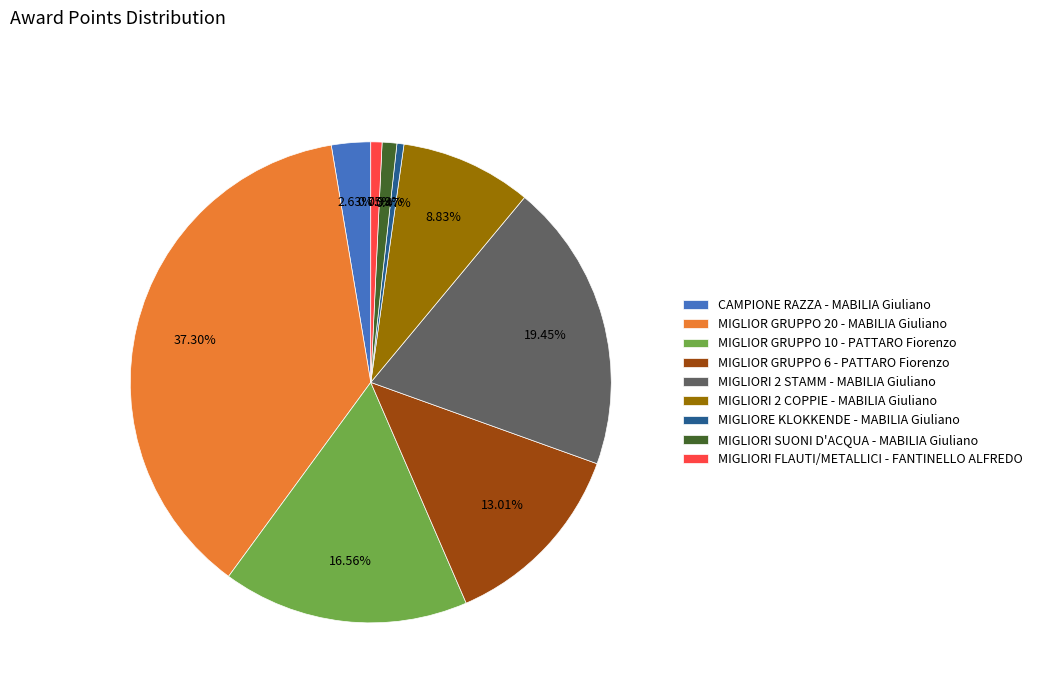

Count the number of slices in the pie.

9